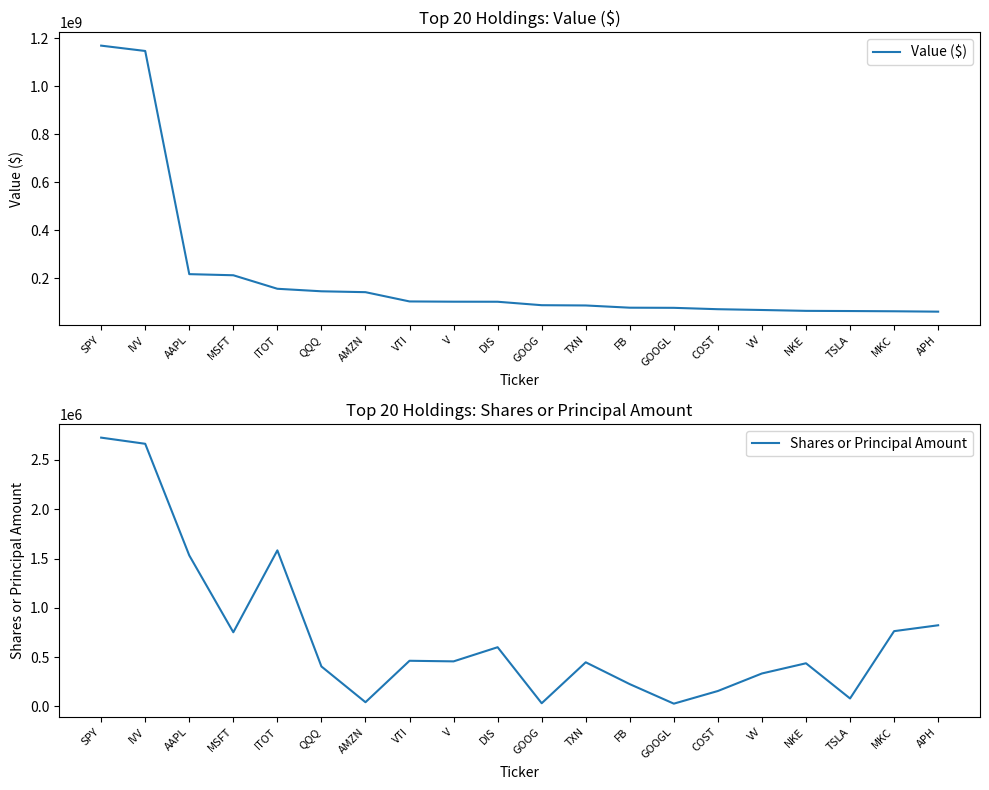

How many data points does each series have?

20